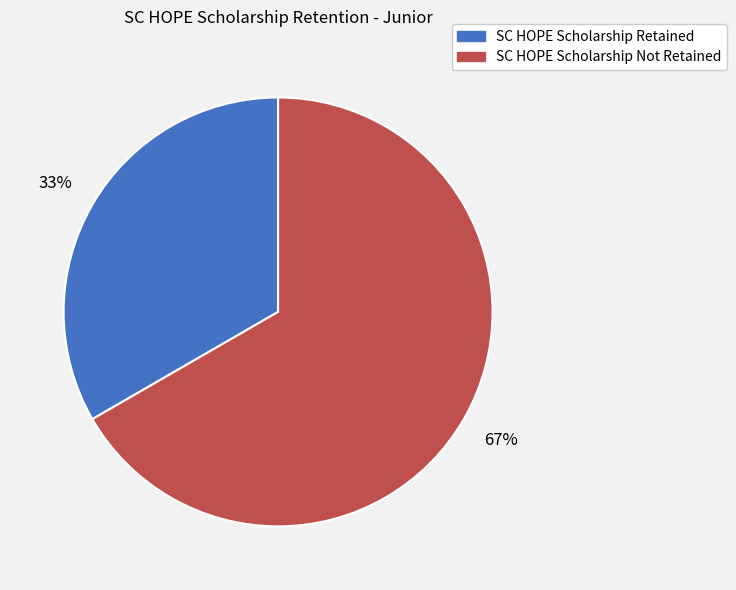

Is the sum of SC HOPE Scholarship Not Retained and SC HOPE Scholarship Retained greater than half?

Yes